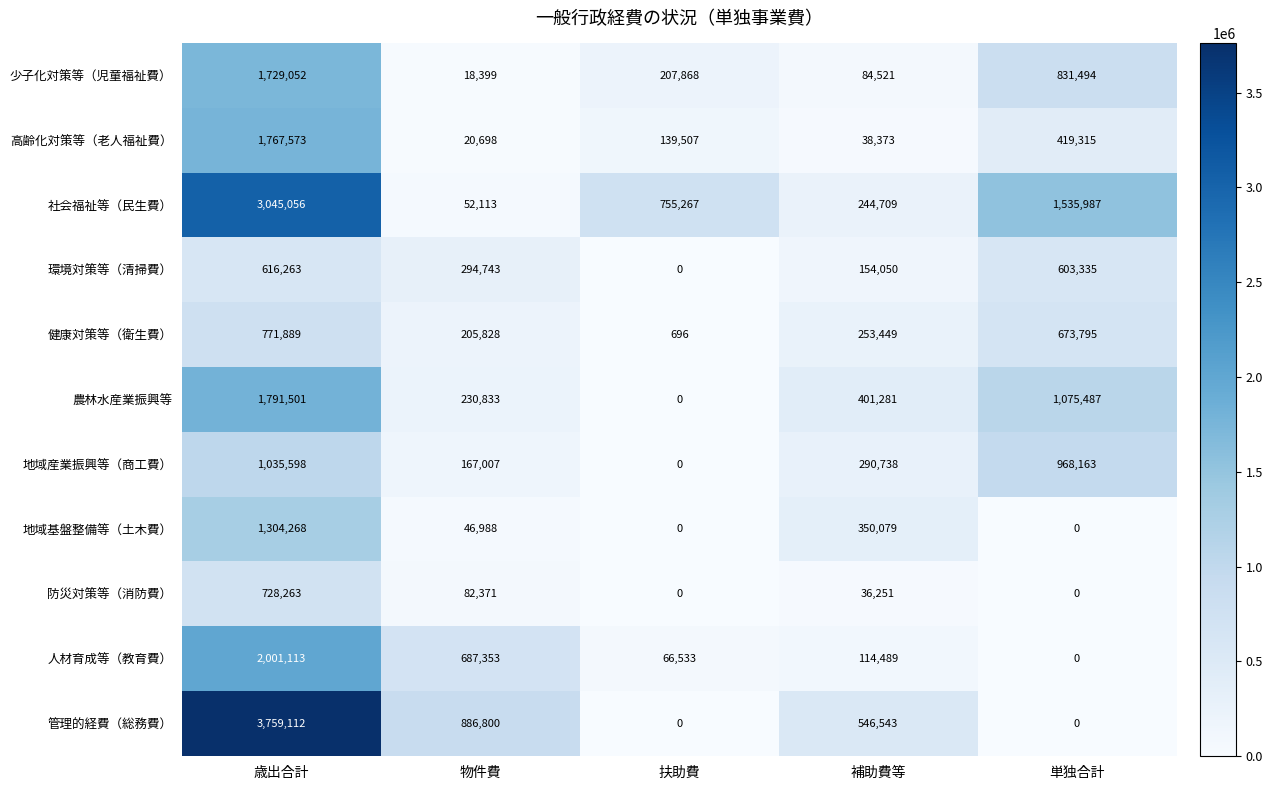

Which series has the widest spread of values?

管理的経費（総務費）